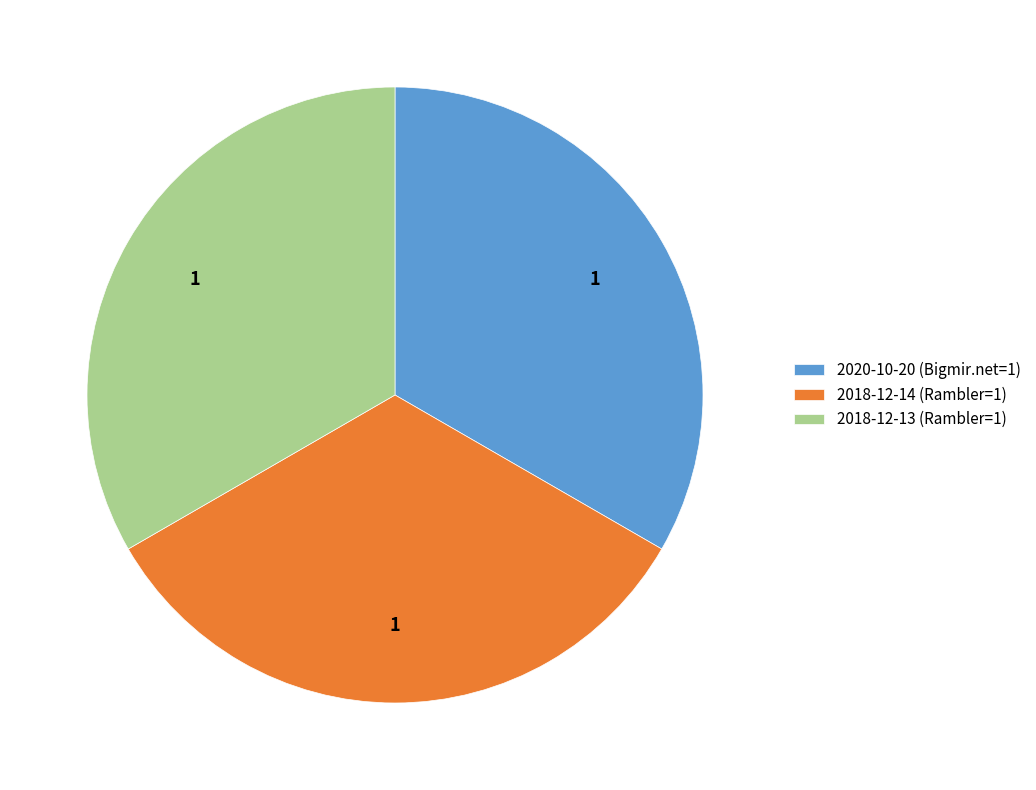

Combined, do 2020-10-20 (Bigmir.net=1) and 2018-12-14 (Rambler=1) account for over 50%?

Yes